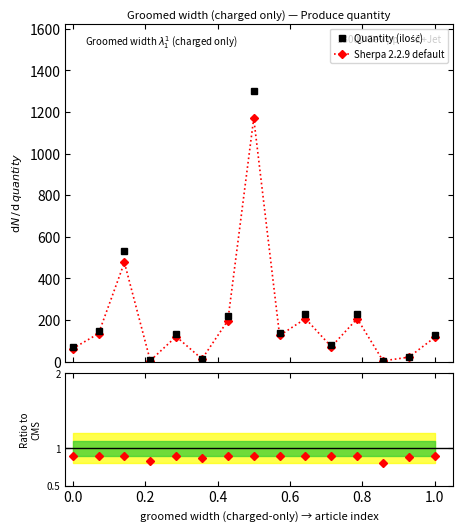

True or false: Sherpa 2.2.9 default has more than 2 interior local peaks.

True